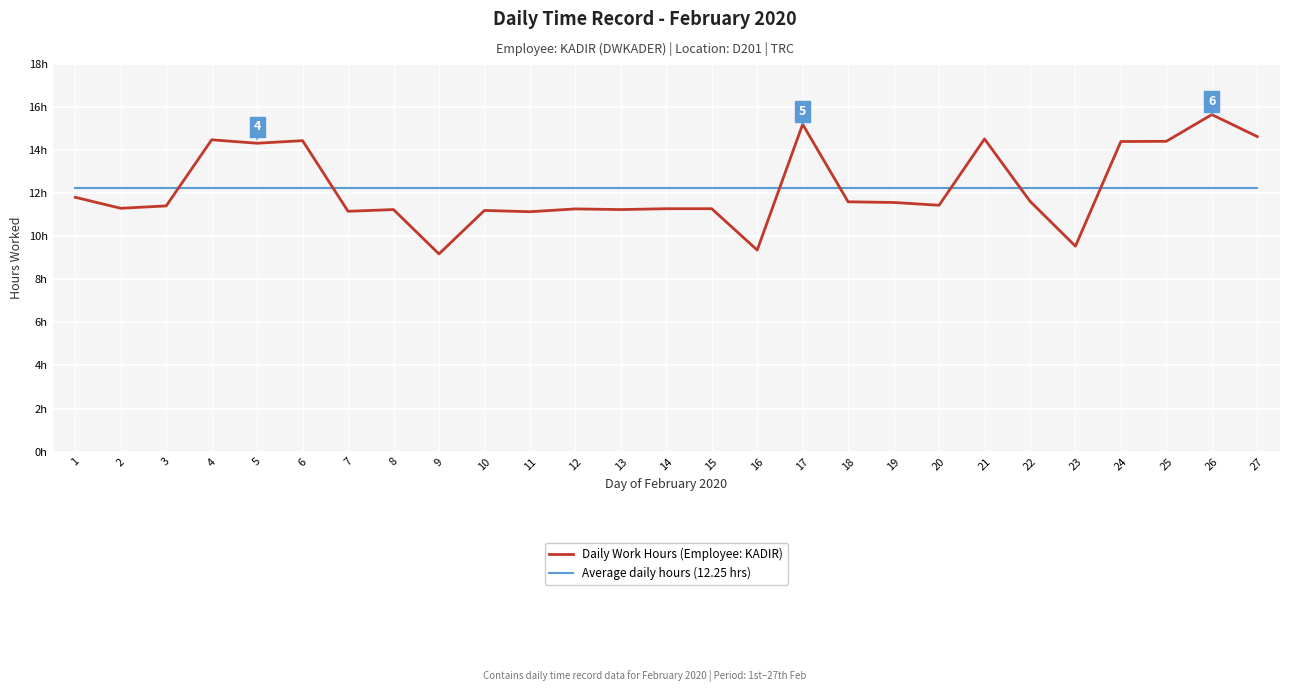

Where do Daily Work Hours (Employee: KADIR) and Average daily hours (12.25 hrs) first cross each other?

3 and 4